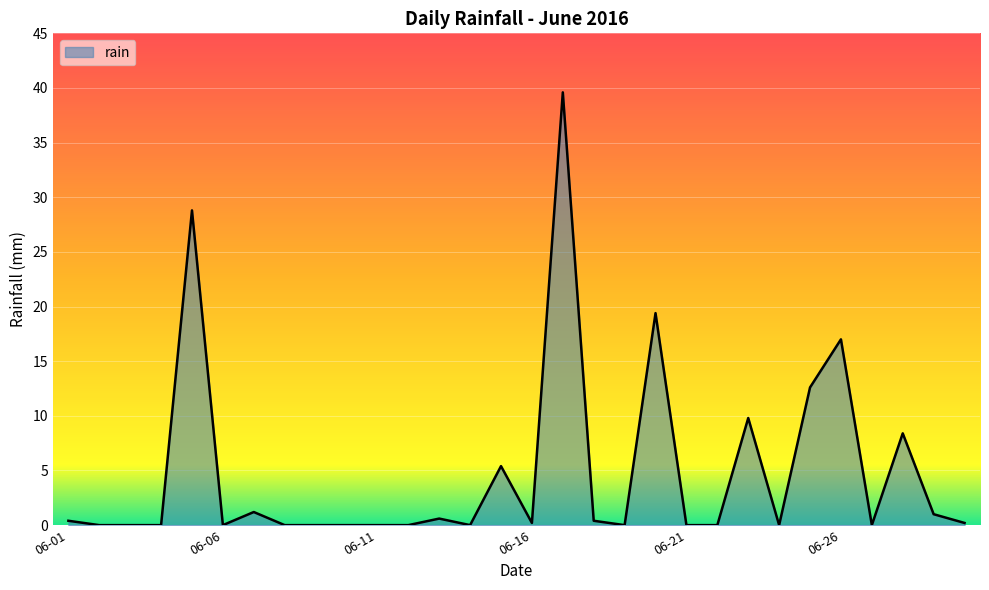

What is the difference between the maximum and minimum values?

39.6